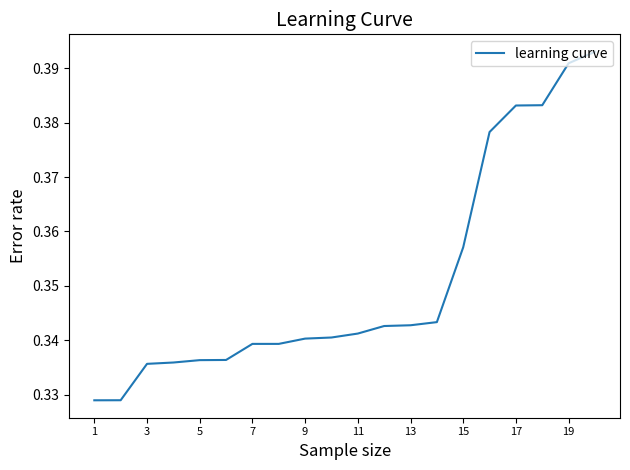

The chart shows a value of 0.6 at 19. True or false?

False